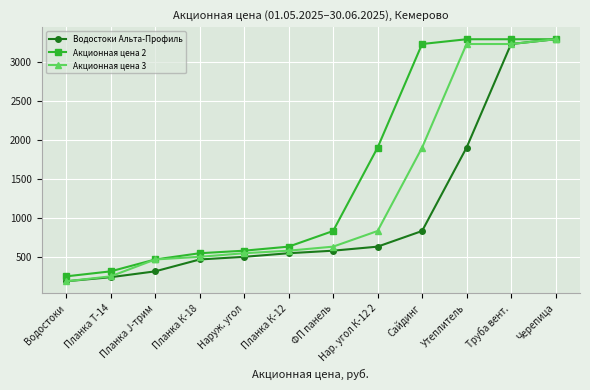

The Акционная цена 3 series shows 575.8 at Планка К-12. True or false?

True